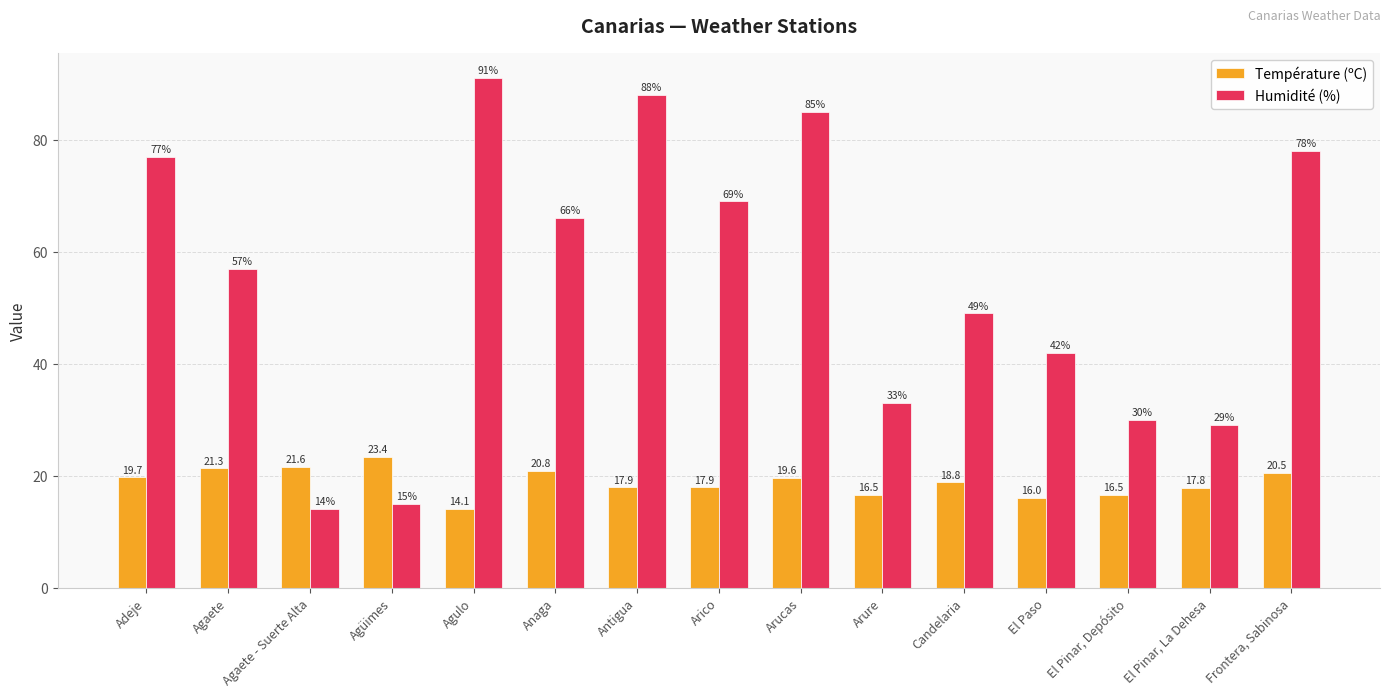

How many data points in Température (ºC) are less than 18?

7